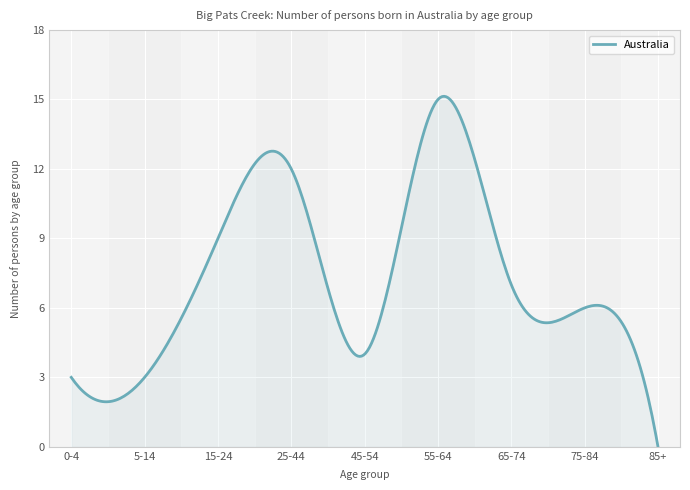

What is the difference between the maximum and minimum values?

15.1